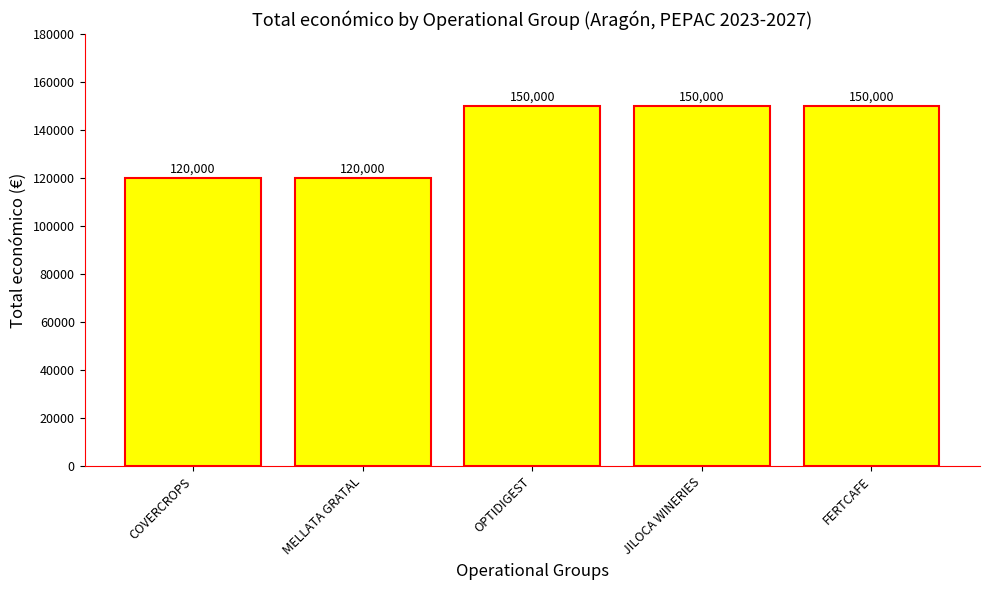

Count the values in the range 120000 to 150000.

5